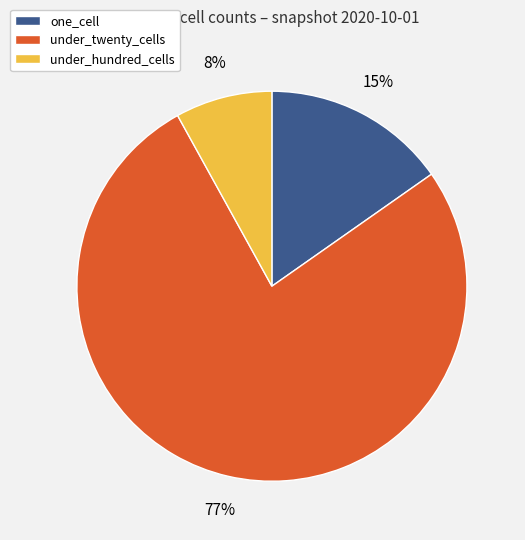

How many slices are in this pie chart?

3